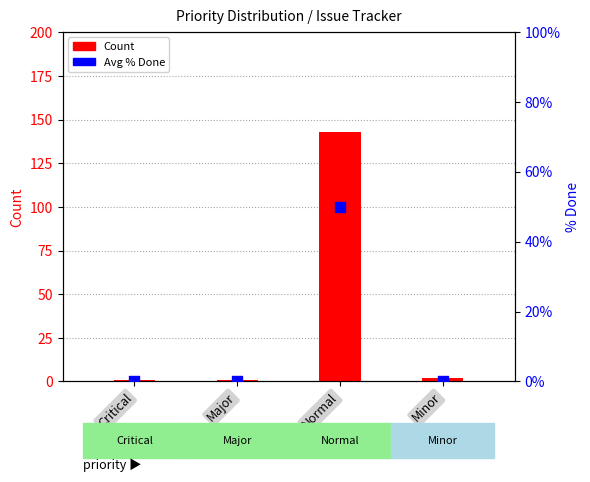

At how many categories does at least one series exceed 47?

1